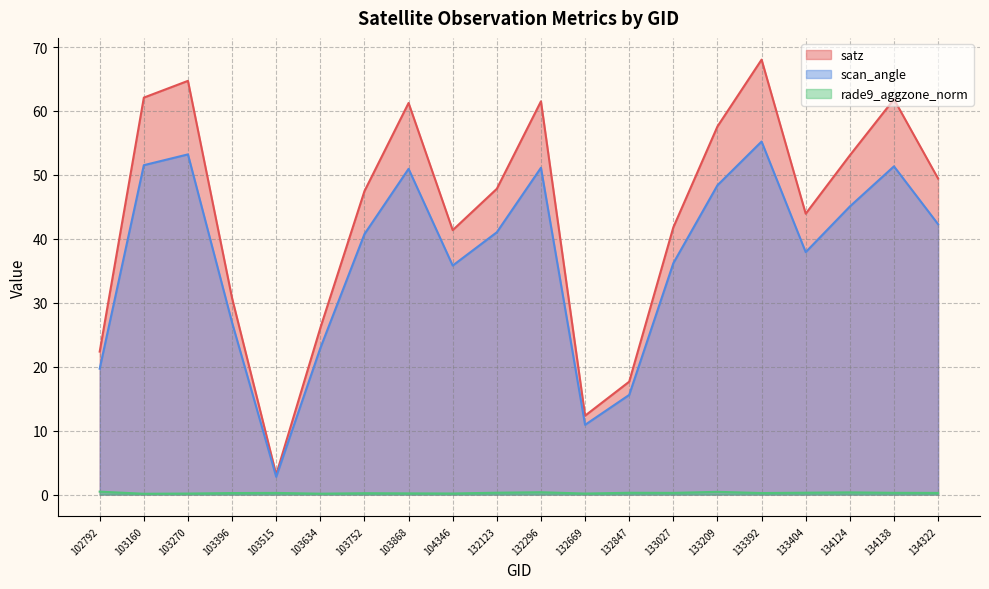

How many lines are shown in the chart?

3